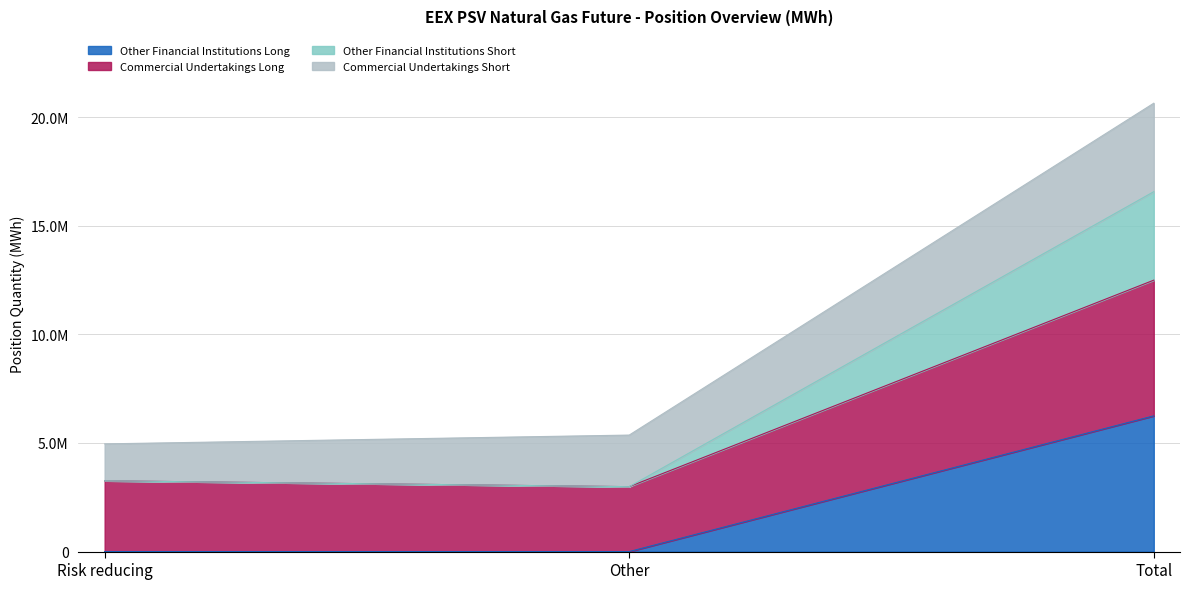

What are all the series names shown in the legend?

Other Financial Institutions Long, Commercial Undertakings Long, Other Financial Institutions Short, Commercial Undertakings Short